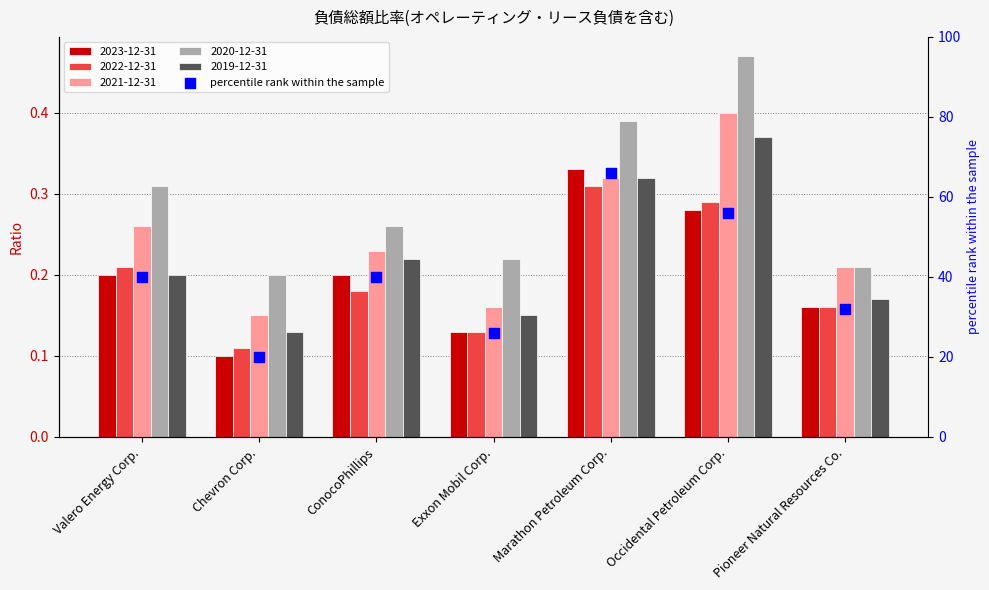

What is the ratio of the value at Marathon Petroleum Corp. to the value at Occidental Petroleum Corp.?

1.2